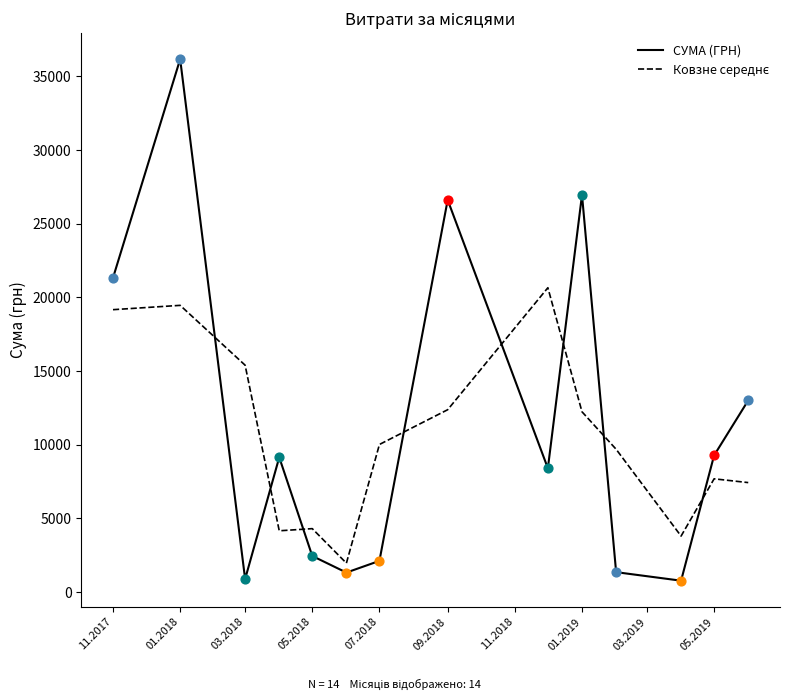

Which series has the widest spread of values?

СУМА (ГРН)